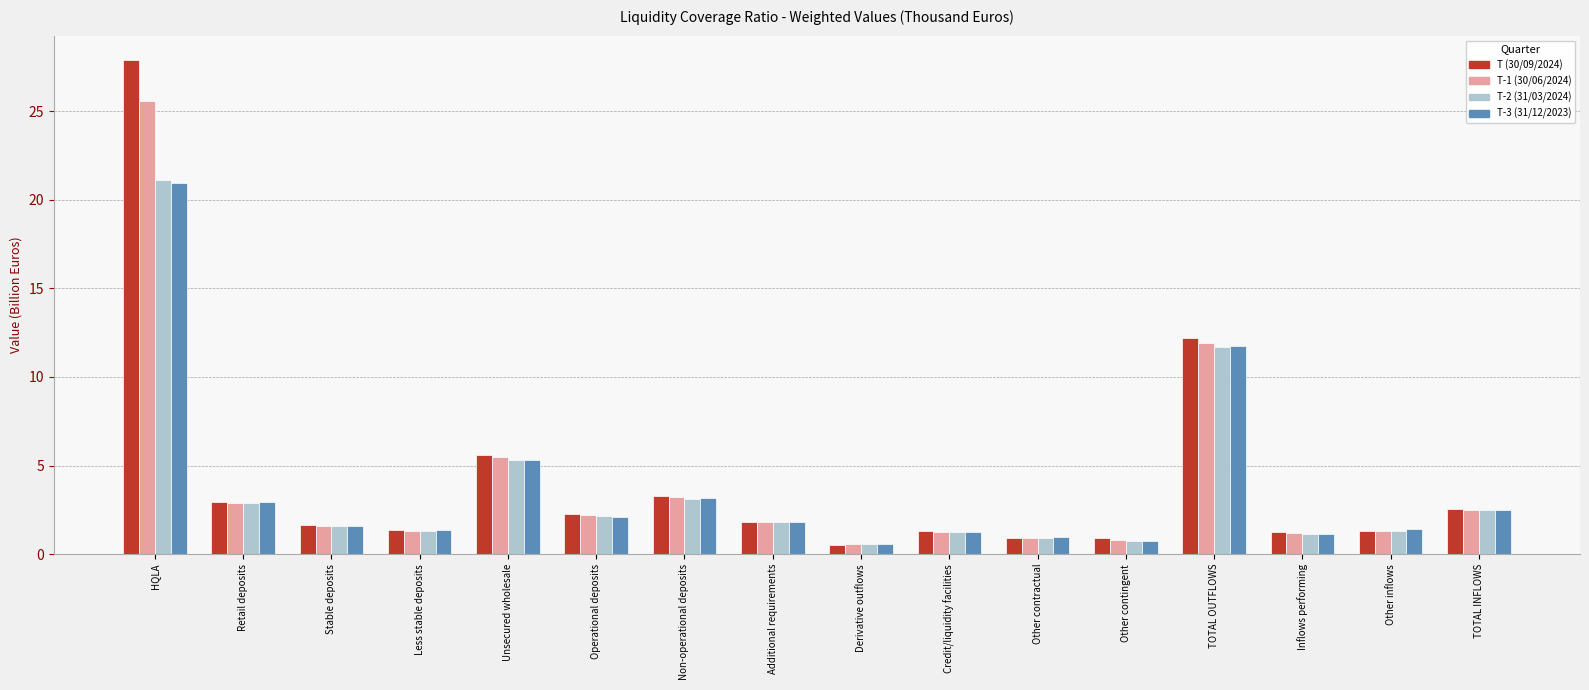

How many groups of bars are there?

16